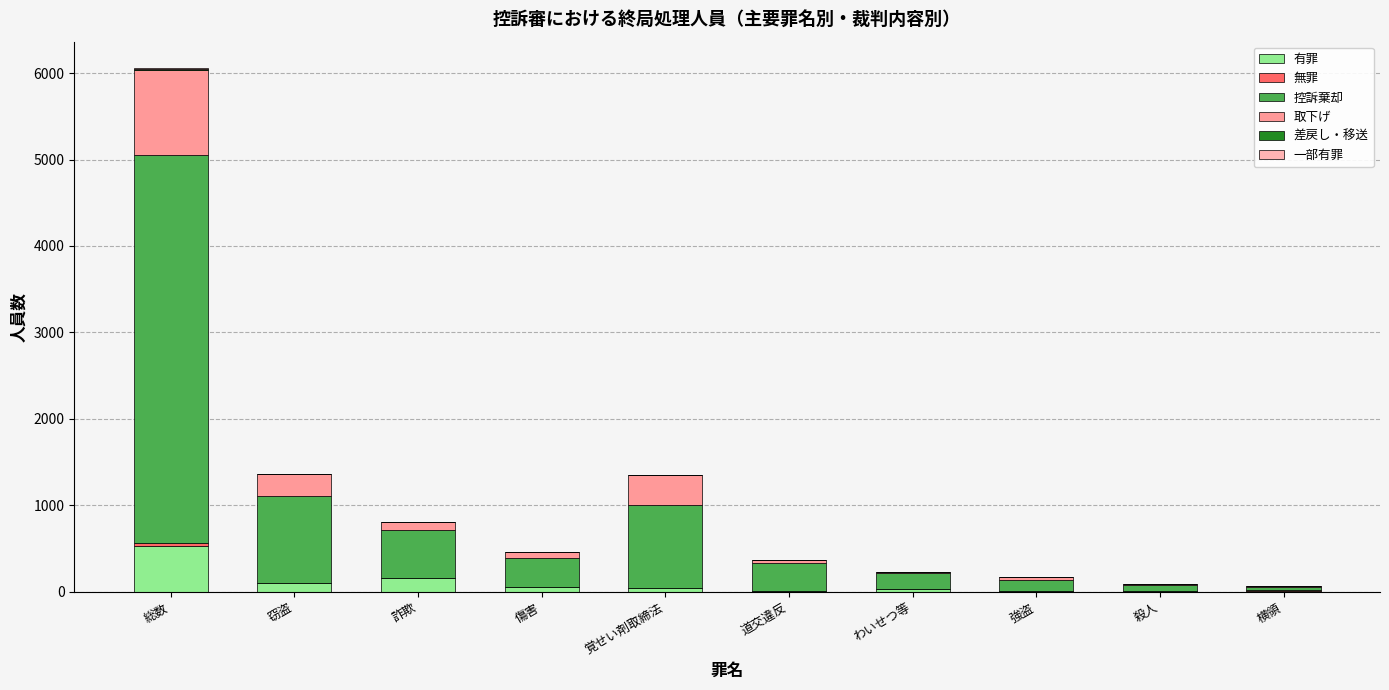

What position from the right is 総数?

10